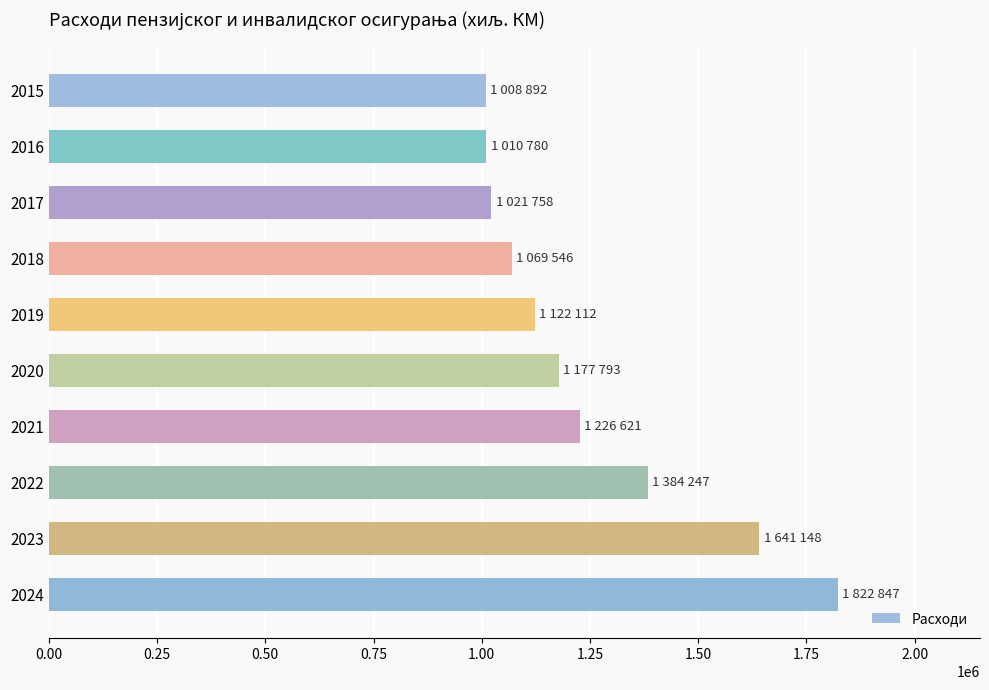

What is the value of the 7th bar from the top?

1226621